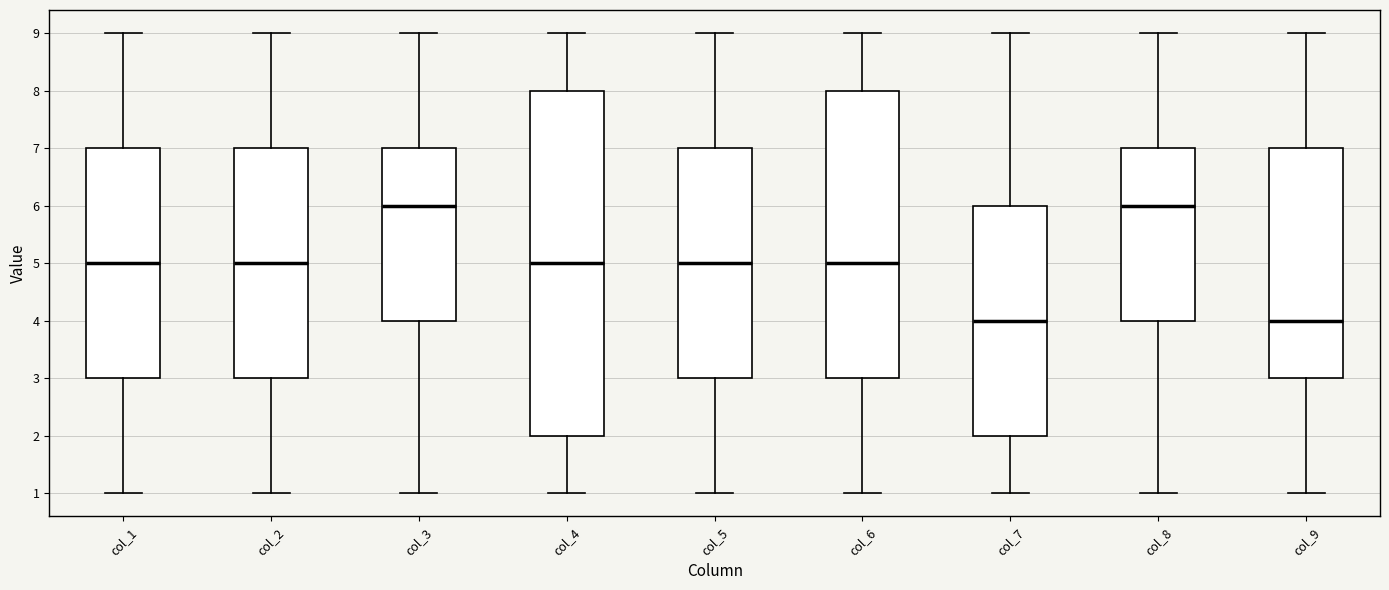

Reading left to right, read every box against the y-axis: the position of its median line, the range the box covers, and the ends of its whiskers. The values are not printed on the chart, so give them approximately, as read against the axis.

col_1: median 5, box 3 to 7, whiskers 1 to 9
col_2: median 5, box 3 to 7, whiskers 1 to 9
col_3: median 6, box 4 to 7, whiskers 1 to 9
col_4: median 5, box 2 to 8, whiskers 1 to 9
col_5: median 5, box 3 to 7, whiskers 1 to 9
col_6: median 5, box 3 to 8, whiskers 1 to 9
col_7: median 4, box 2 to 6, whiskers 1 to 9
col_8: median 6, box 4 to 7, whiskers 1 to 9
col_9: median 4, box 3 to 7, whiskers 1 to 9